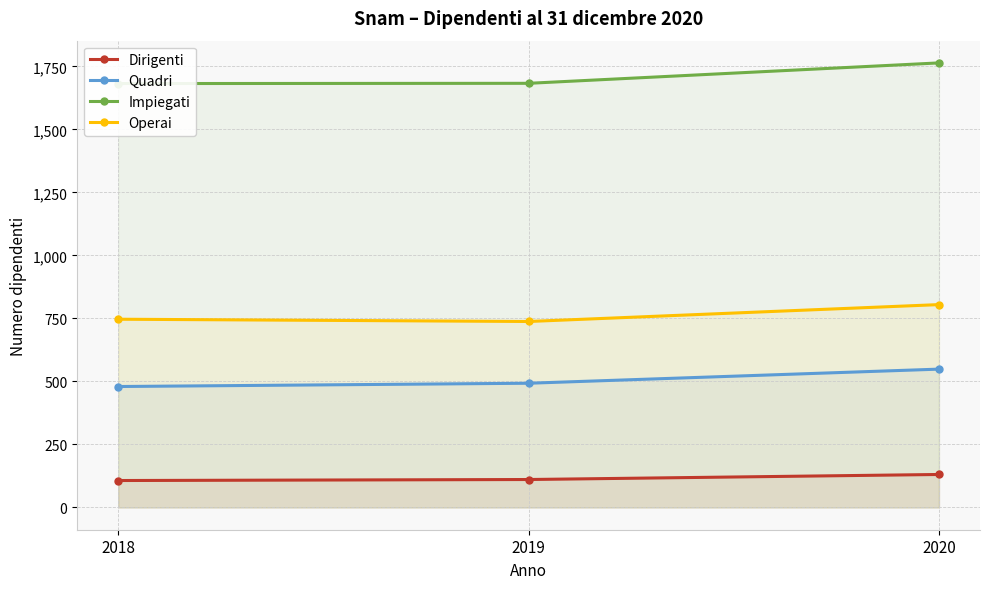

The value of Operai at 2020 is 805. True or false?

True